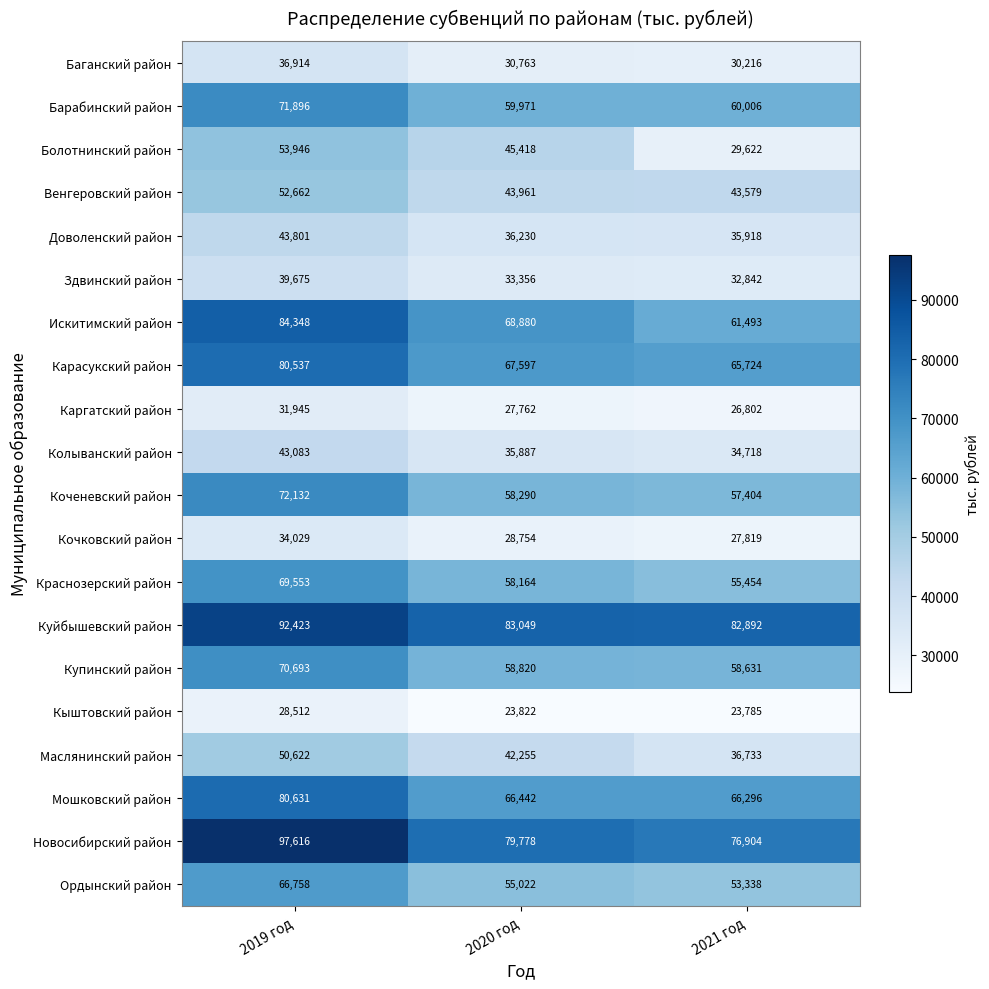

Which series changed the most between 2019 год and 2020 год?

Новосибирский район